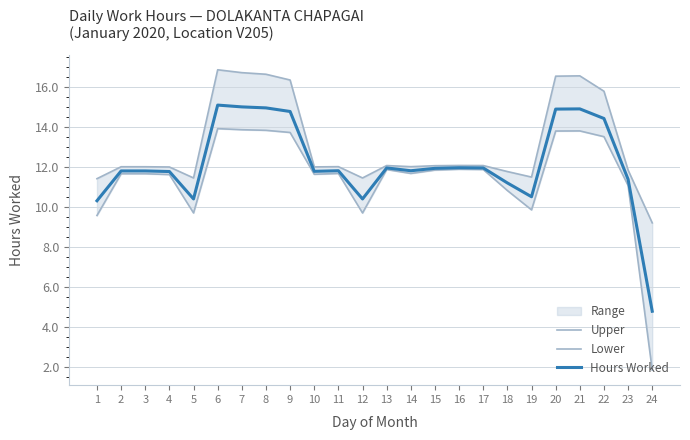

What is the value of the Hours Worked point at the 10th from the left?

11.8